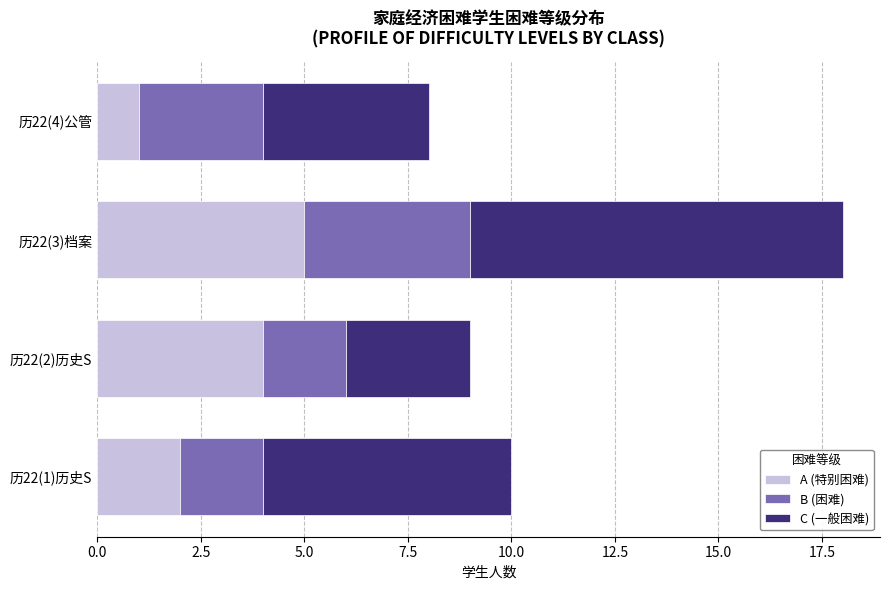

What is the difference between the maximum and minimum values in the A (特别困难) series?

4